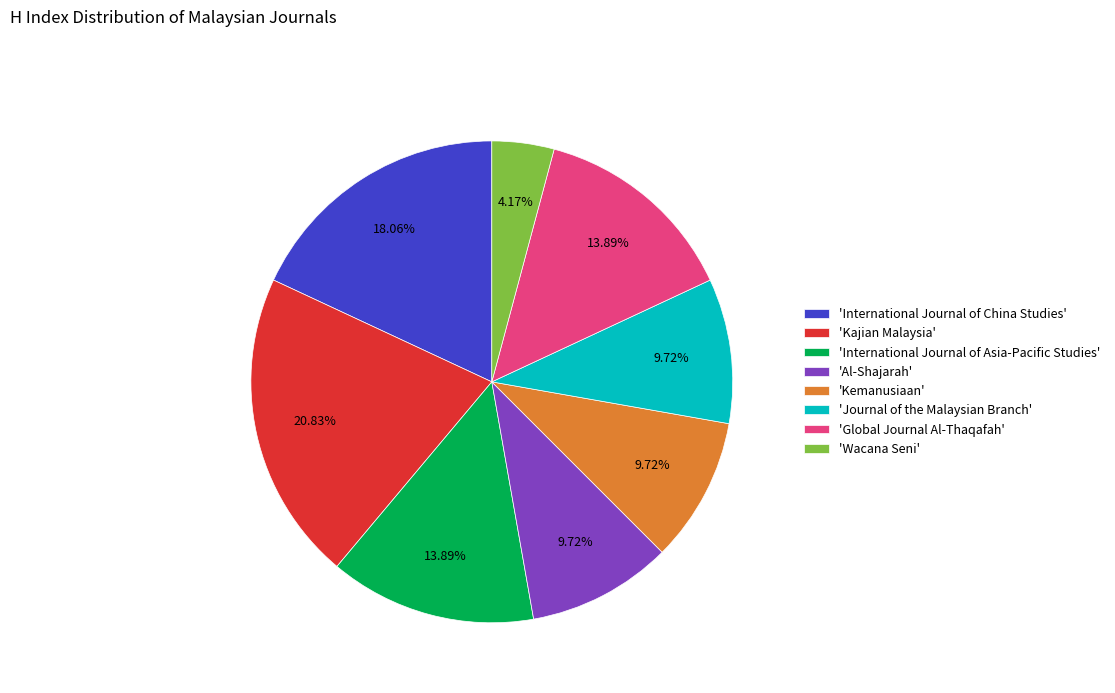

What is the ratio of the value at 'Wacana Seni' to the value at 'Journal of the Malaysian Branch'?

0.4